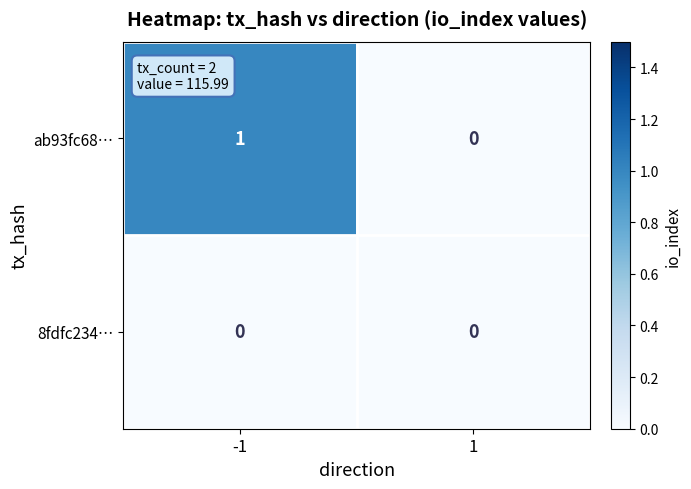

Which series has the largest total across all categories?

ab93fc68…